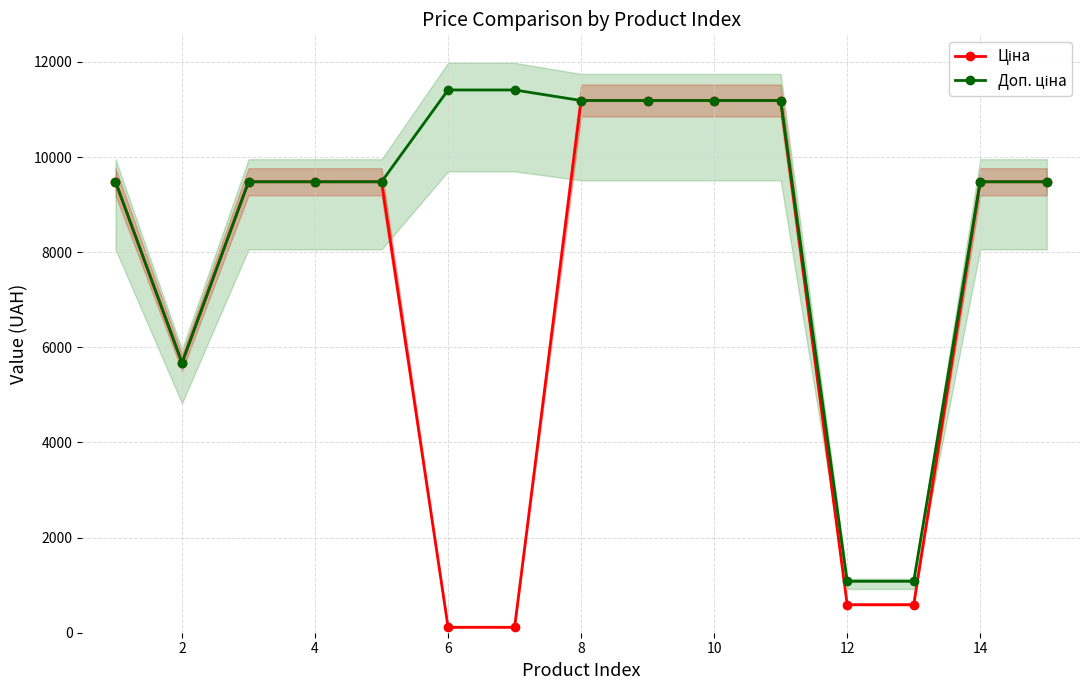

What is the total value across all series at 0?

18960.1